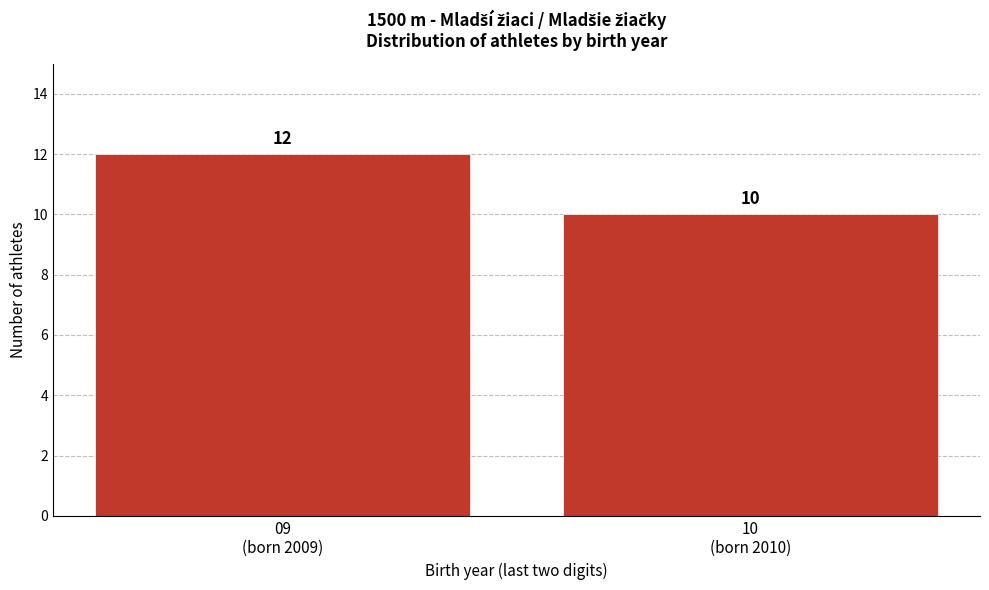

Reading right to left, what are all the values shown in this chart?

10	12